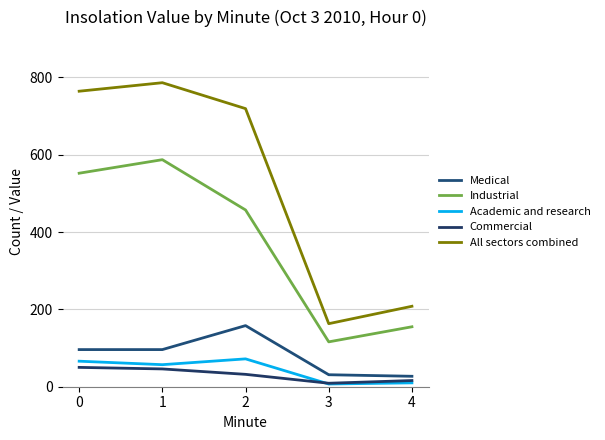

True or false: Academic and research and Industrial cross at least once.

False